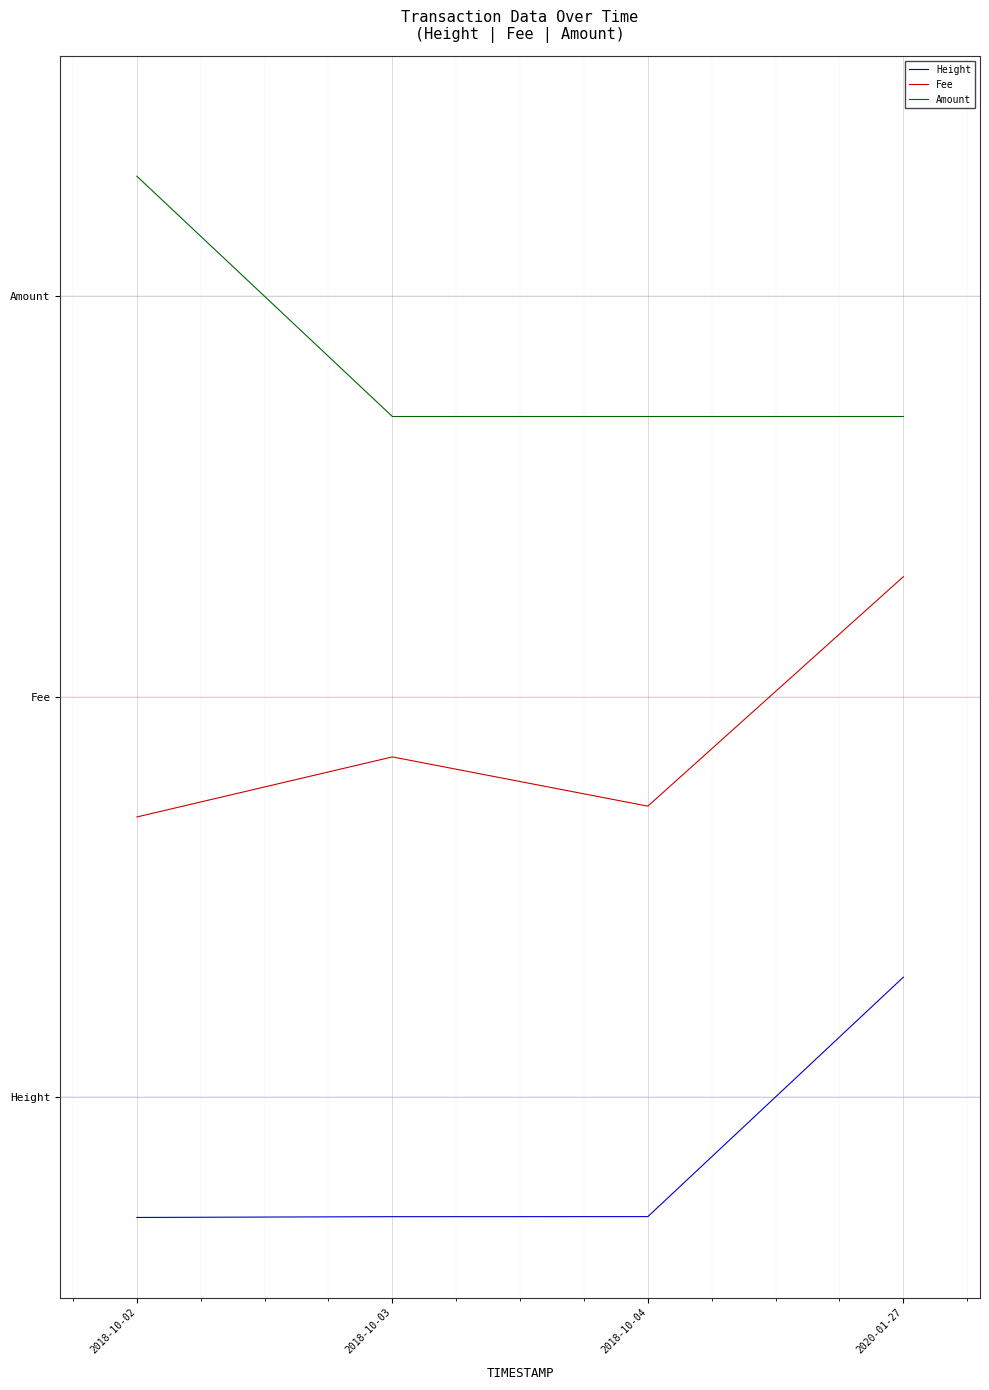

True or false: Amount has a value of 1.7 at 2018-10-03.

True